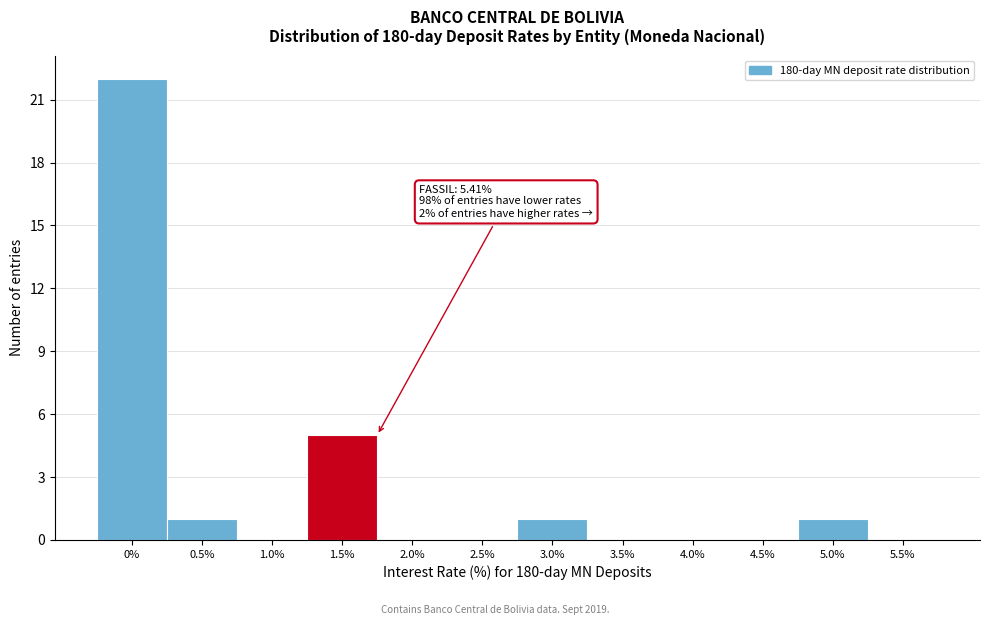

Reading left to right, list all the values displayed in this chart.

0%=22	0.5%=1	1.0%=0	1.5%=5	2.0%=0	2.5%=0	3.0%=1	3.5%=0	4.0%=0	4.5%=0	5.0%=1	5.5%=0